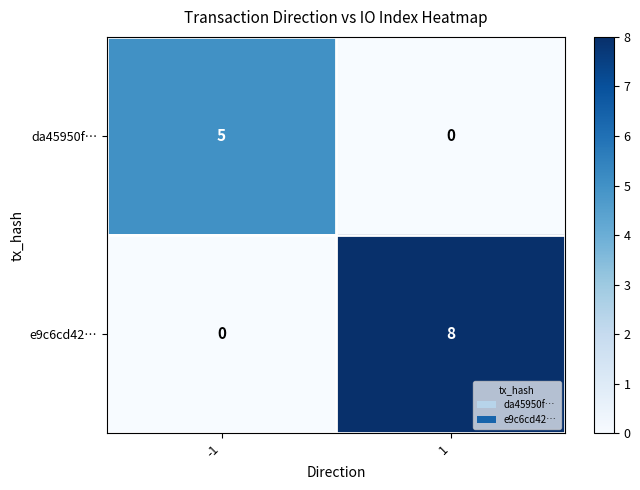

The e9c6cd42… series shows -4 at -1. True or false?

False